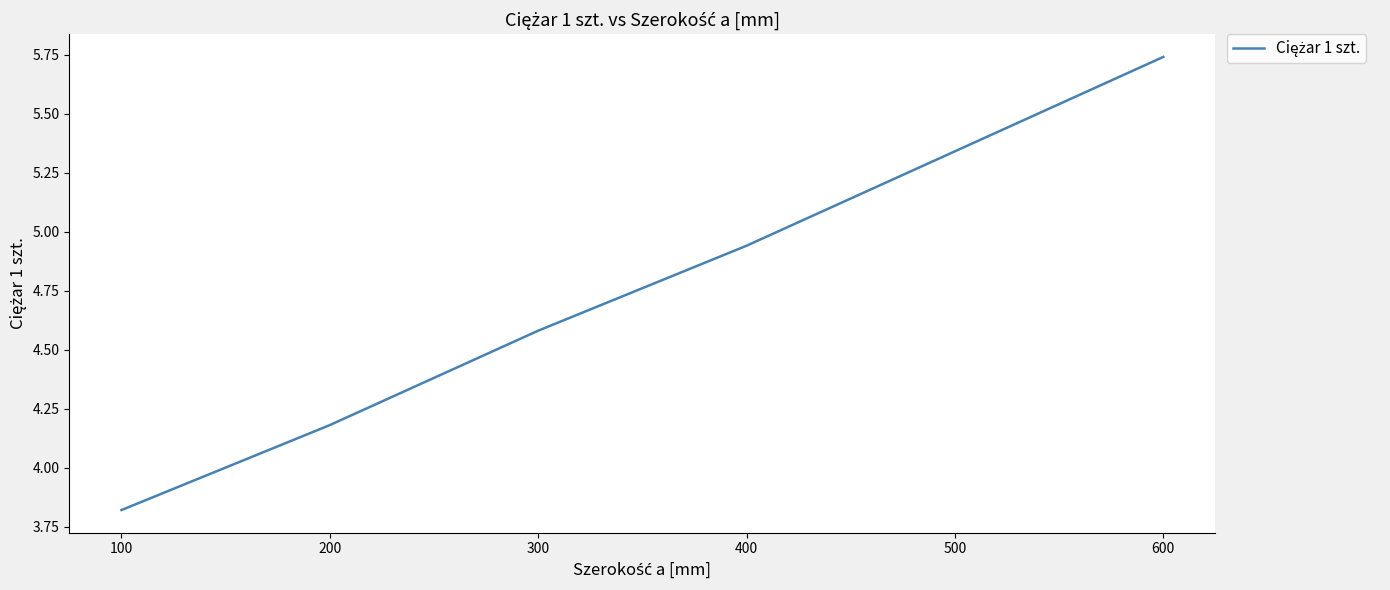

Does the chart have visible grid lines?

No